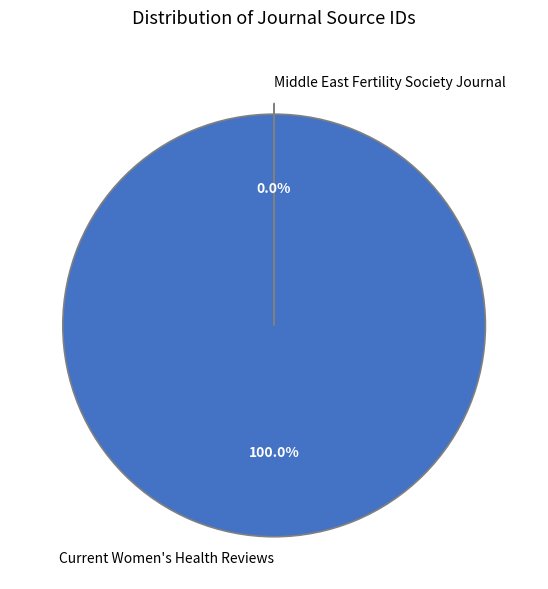

Which slice is the smallest?

Middle East Fertility Society Journal